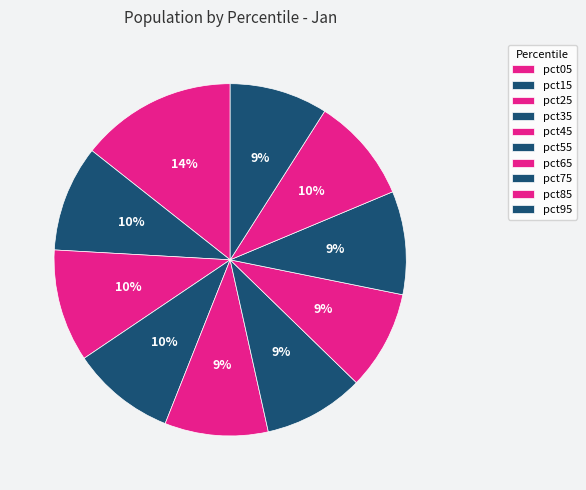

Does pct85 represent more than half of the total?

No